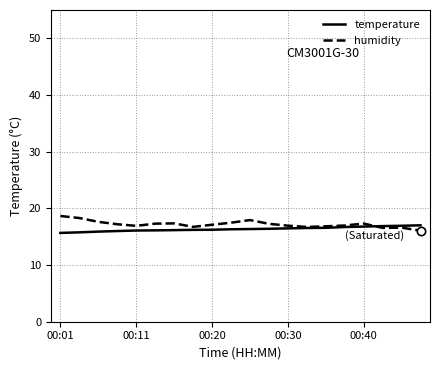

What is the smallest value displayed?

15.7